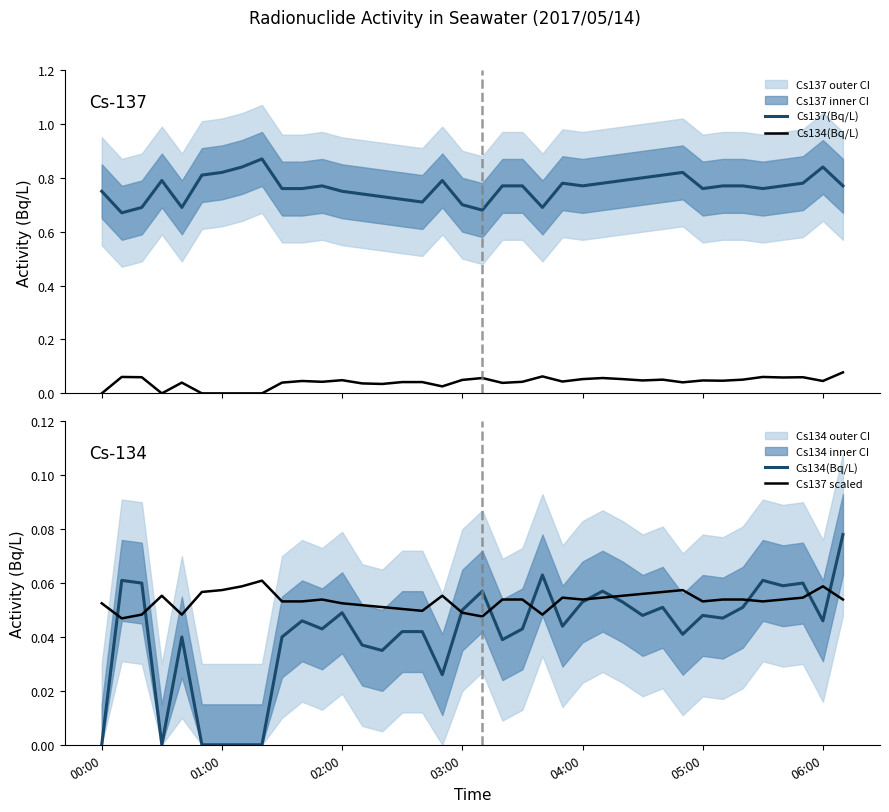

What is the difference between the highest and lowest values at 05:00?

0.8